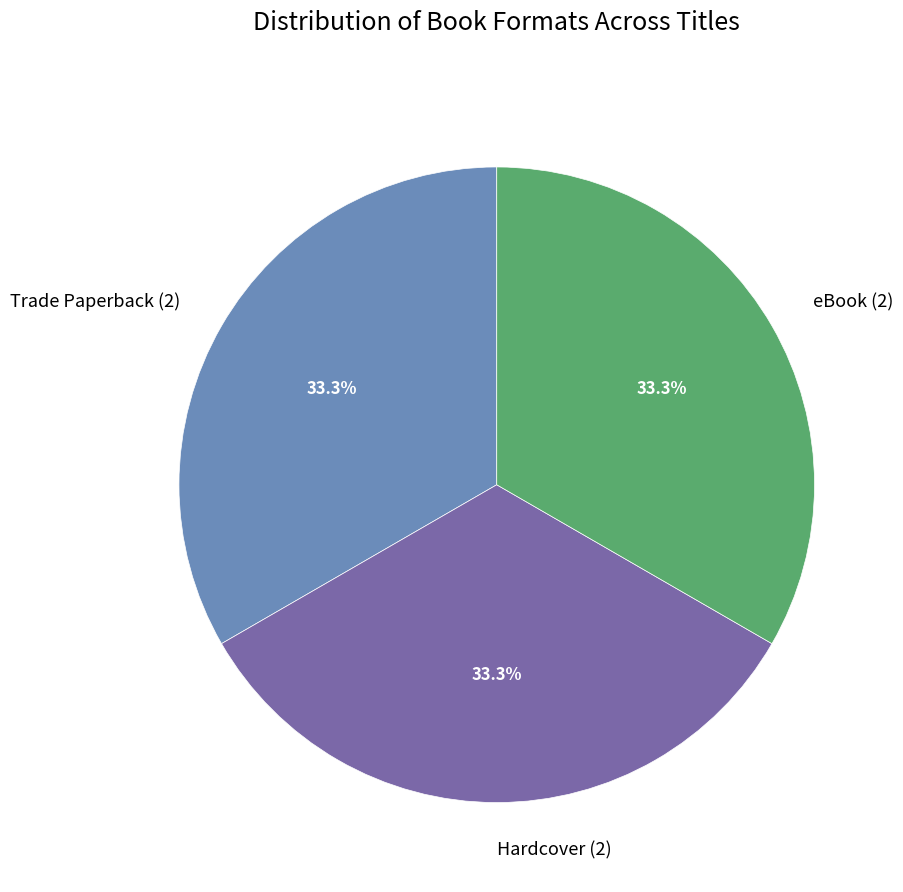

Is there a majority slice in this chart?

No